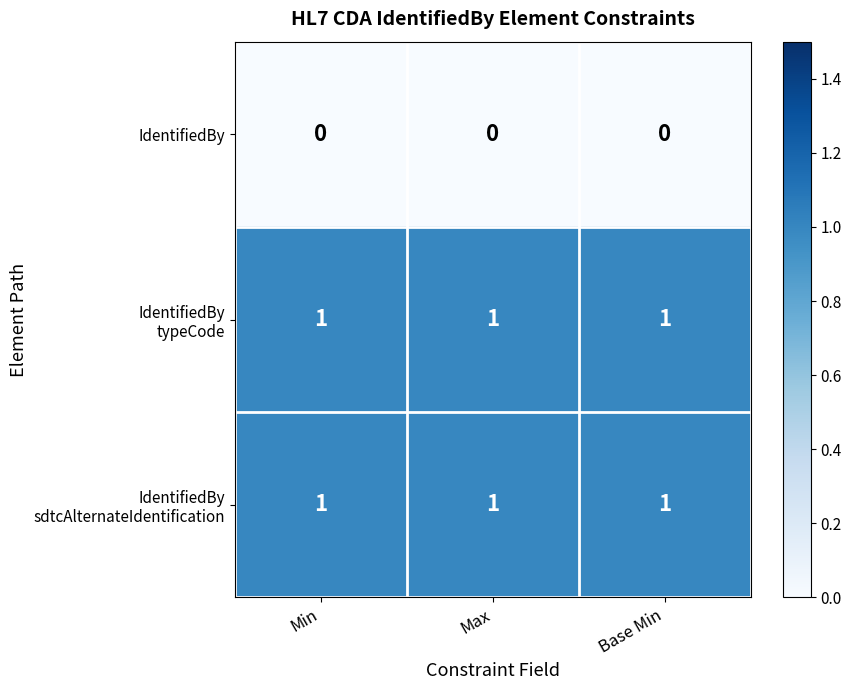

At how many categories does at least one series exceed 0?

3